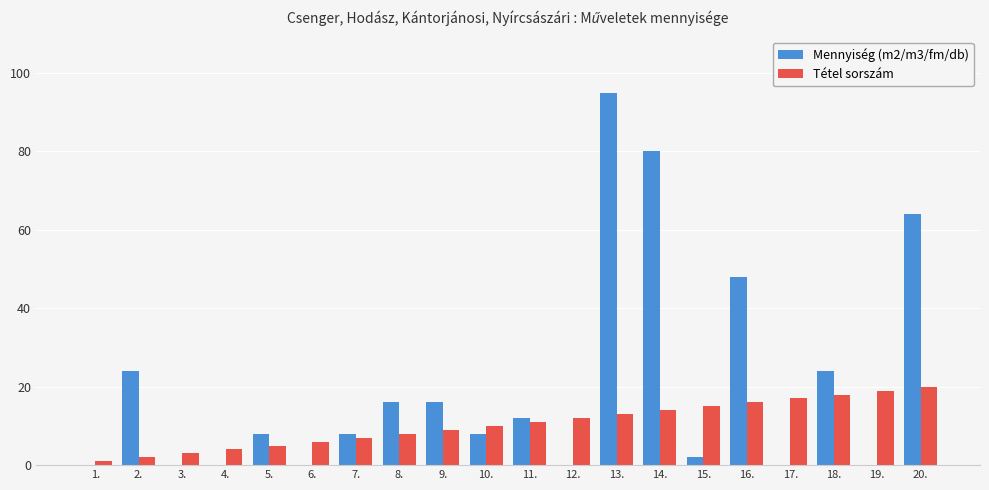

Where is Mennyiség (m2/m3/fm/db) nearest to the value 47?

16.